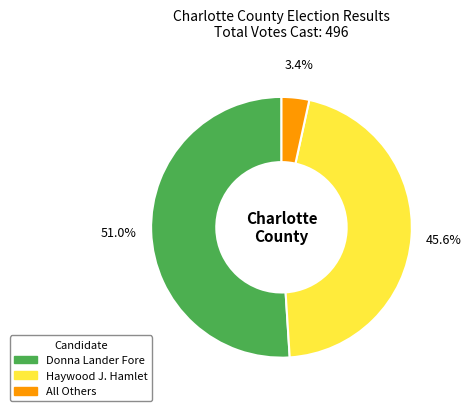

Between Donna Lander Fore and Haywood J. Hamlet, which is larger?

Donna Lander Fore